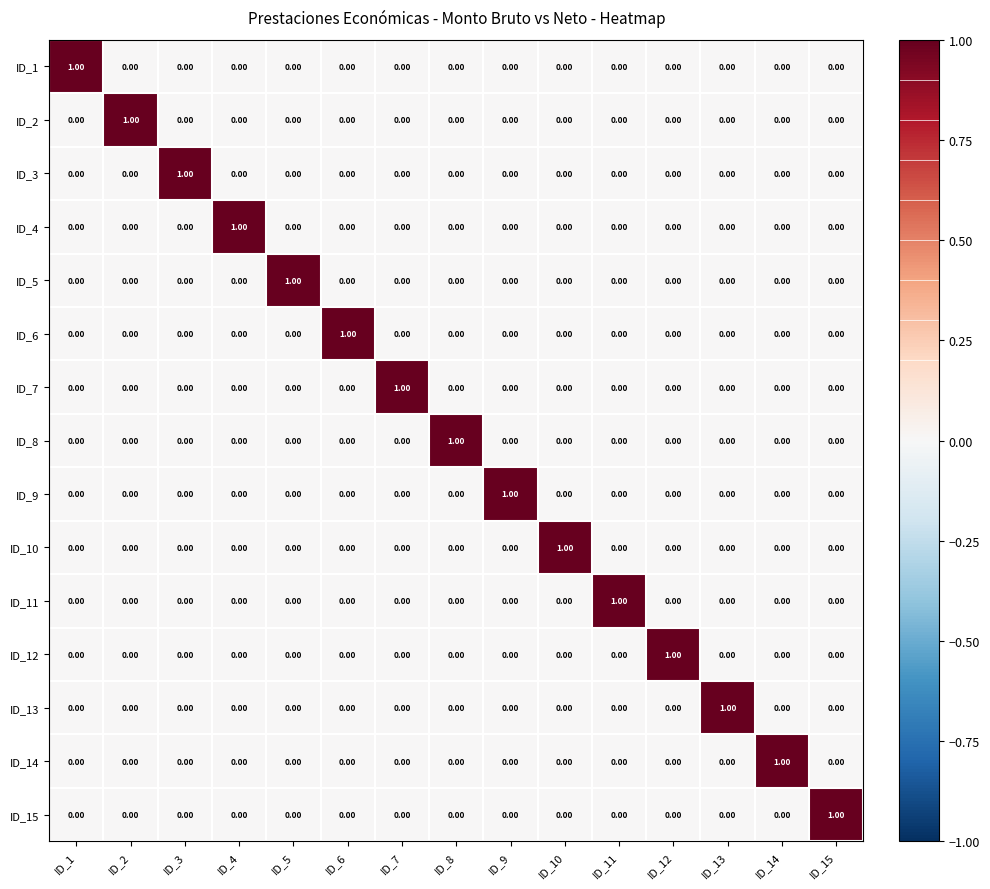

At how many categories does at least one series exceed 0?

15